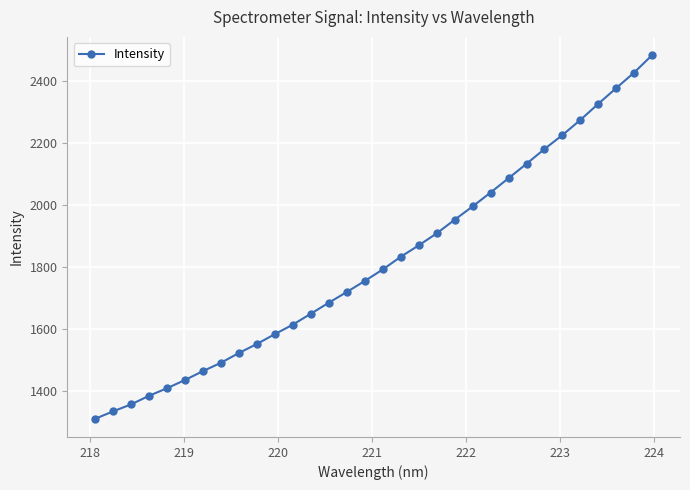

Does the chart display data point markers on the line(s)?

Yes